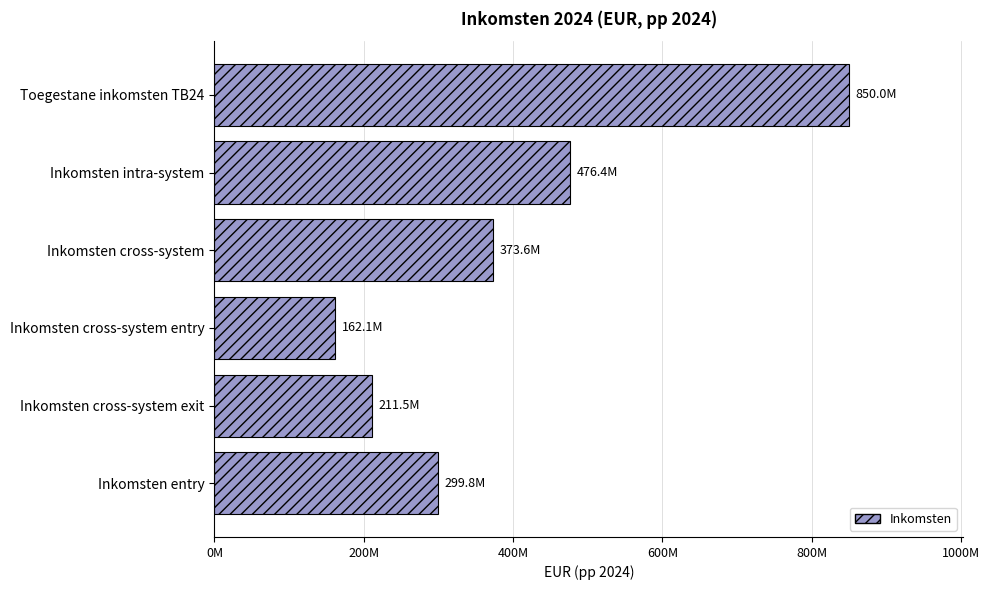

What is the sum of all values?

2373301791.1